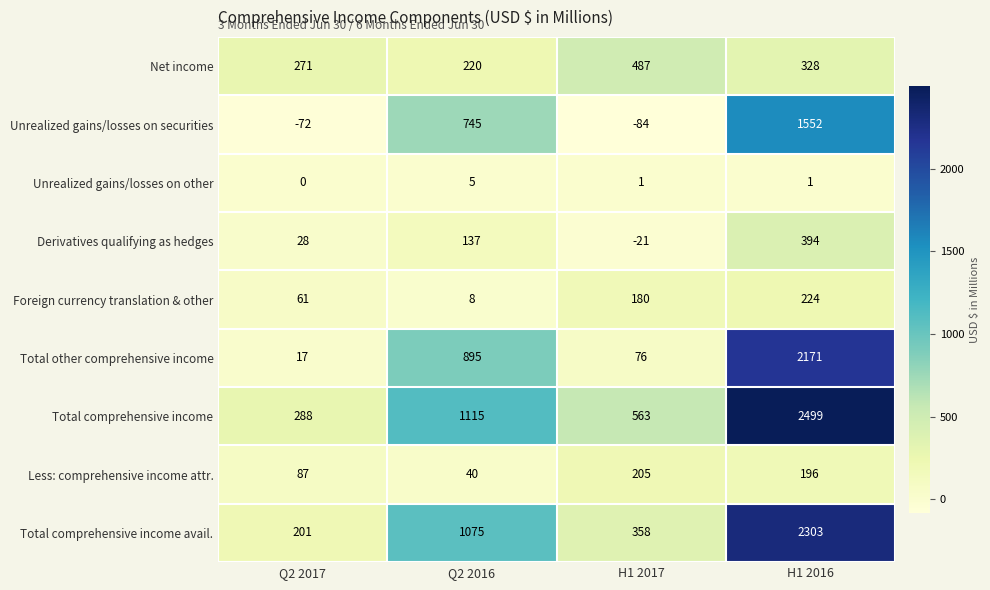

Which category has the highest value across all series?

H1 2016